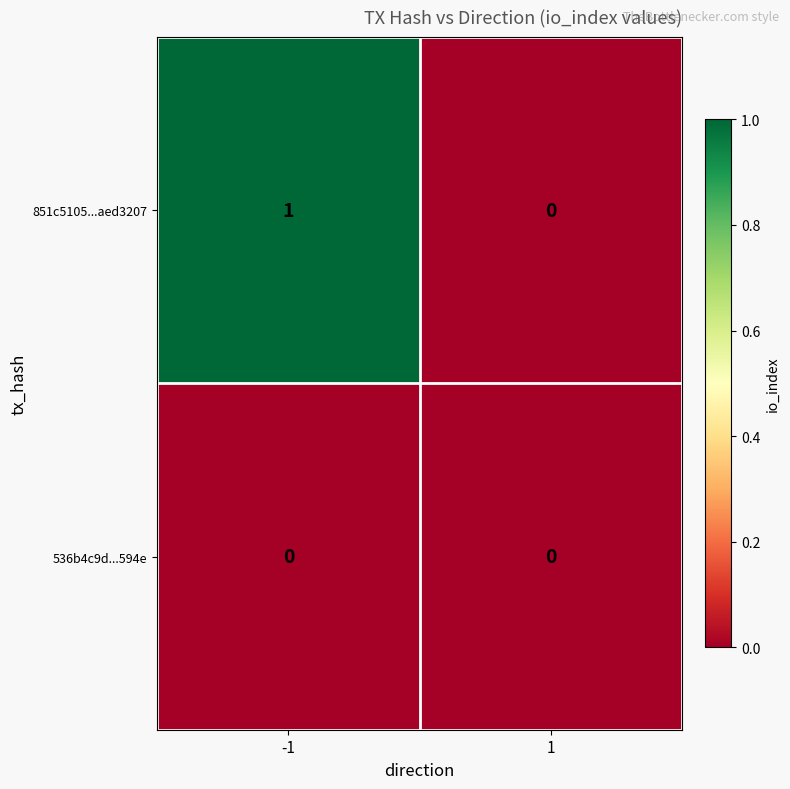

Which series has the widest spread of values?

851c5105...aed3207